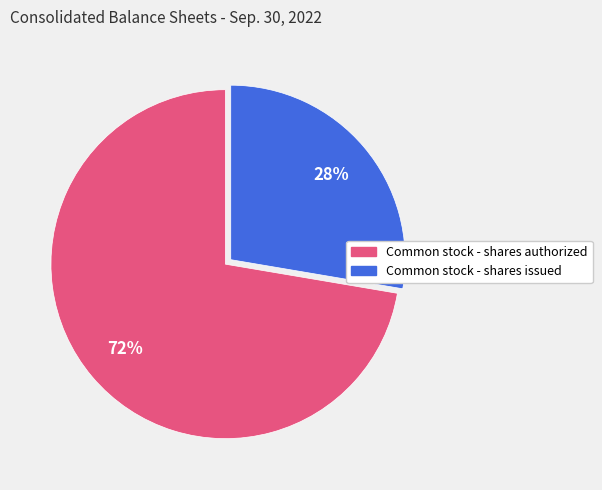

To the nearest percent, what is the average slice percentage?

50%